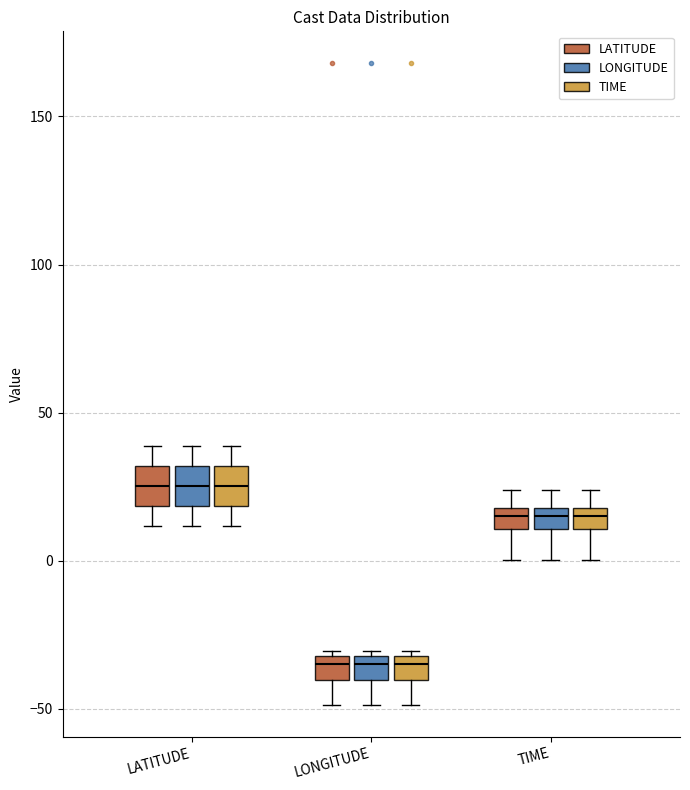

Where does the median line of the box for LONGITUDE (LATITUDE) sit on the y-axis? The values are not printed on the chart, so give them approximately, as read against the axis.

-35